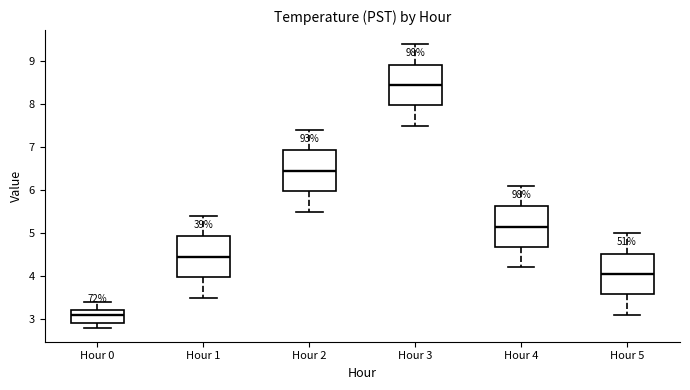

Reading left to right, transcribe this box plot: for each box, give where its median line is, the range the box spans, and where its two whiskers end, as read against the y-axis. The values are not printed on the chart, so give them approximately, as read against the axis.

Hour 0: median 3.1, box 2.9 to 3.2, whiskers 2.8 to 3.4
Hour 1: median 4.5, box 4.0 to 4.9, whiskers 3.5 to 5.4
Hour 2: median 6.5, box 6.0 to 6.9, whiskers 5.5 to 7.4
Hour 3: median 8.5, box 8.0 to 8.9, whiskers 7.5 to 9.4
Hour 4: median 5.2, box 4.7 to 5.6, whiskers 4.2 to 6.1
Hour 5: median 4.1, box 3.6 to 4.5, whiskers 3.1 to 5.0